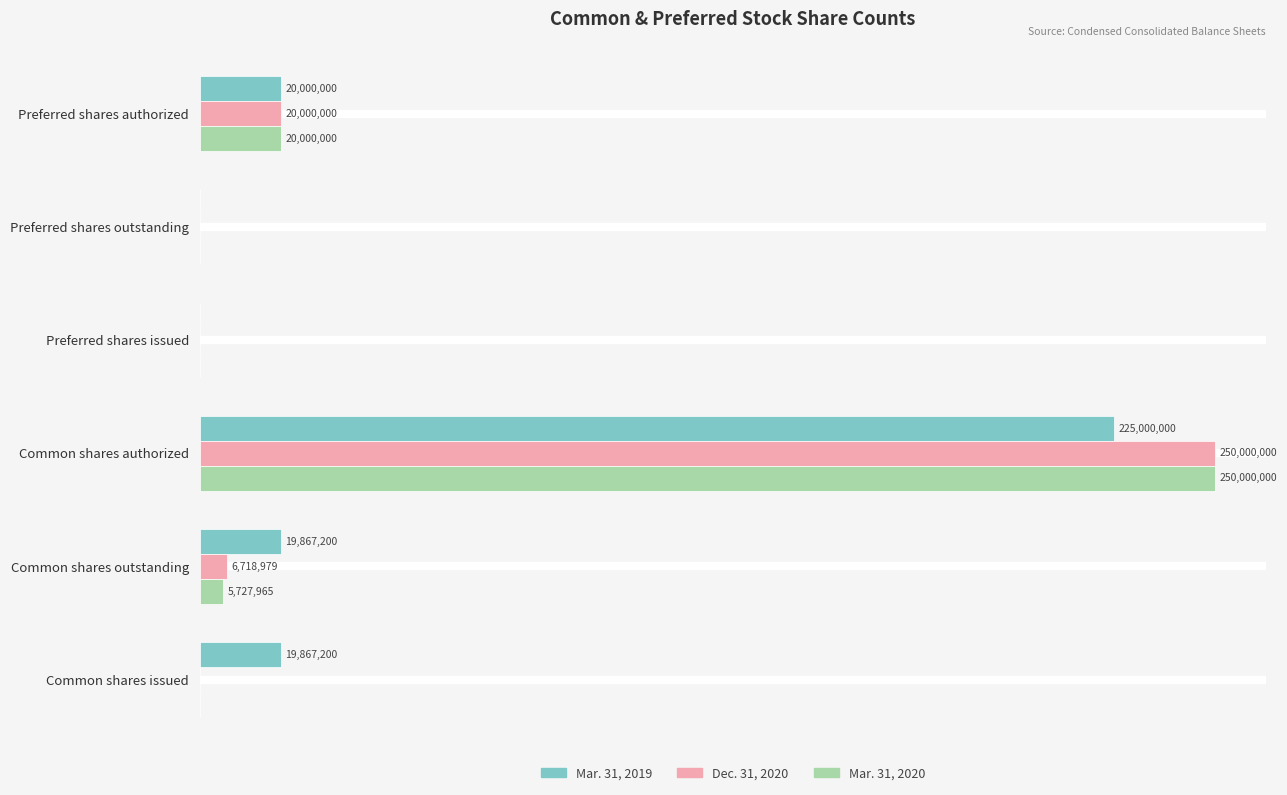

What are all the series names shown in the legend?

Mar. 31, 2019, Dec. 31, 2020, Mar. 31, 2020